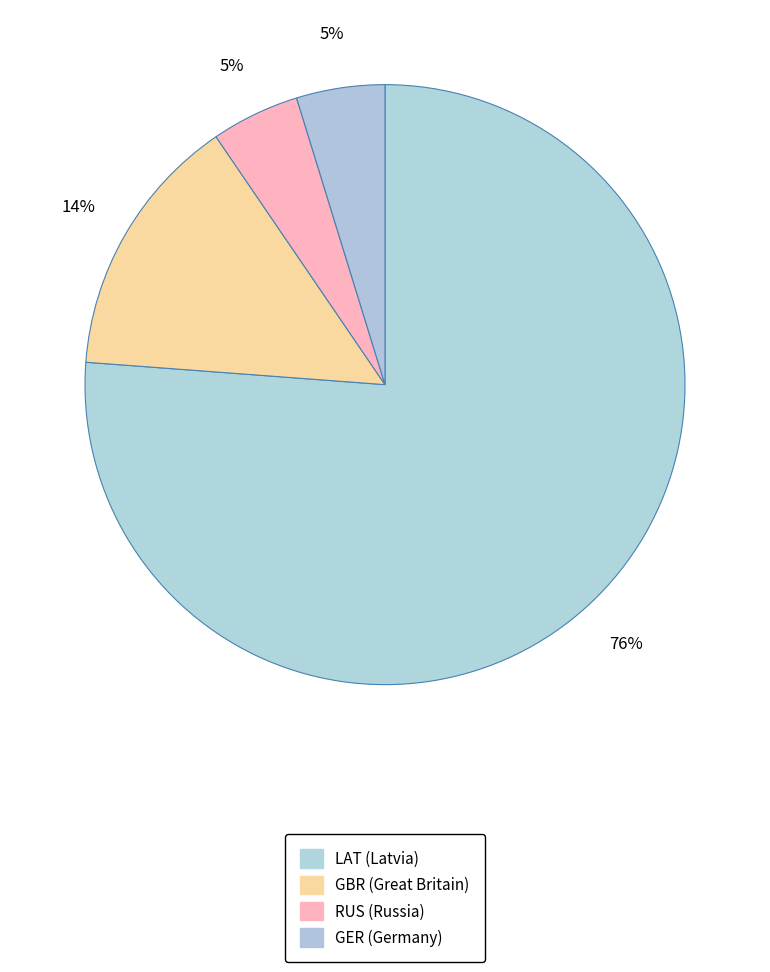

To the nearest percent, what is the difference between the largest and smallest slice percentages?

71%